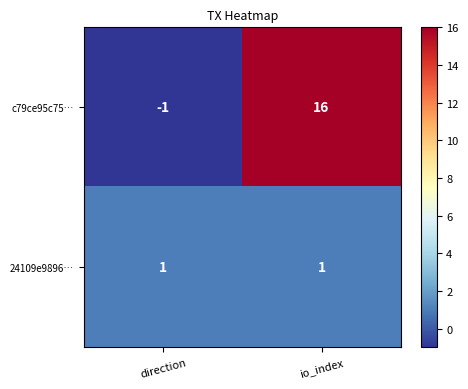

Reading left to right, extract all data points from this chart.

c79ce95c75…: direction=-1	io_index=16
24109e9896…: direction=1	io_index=1